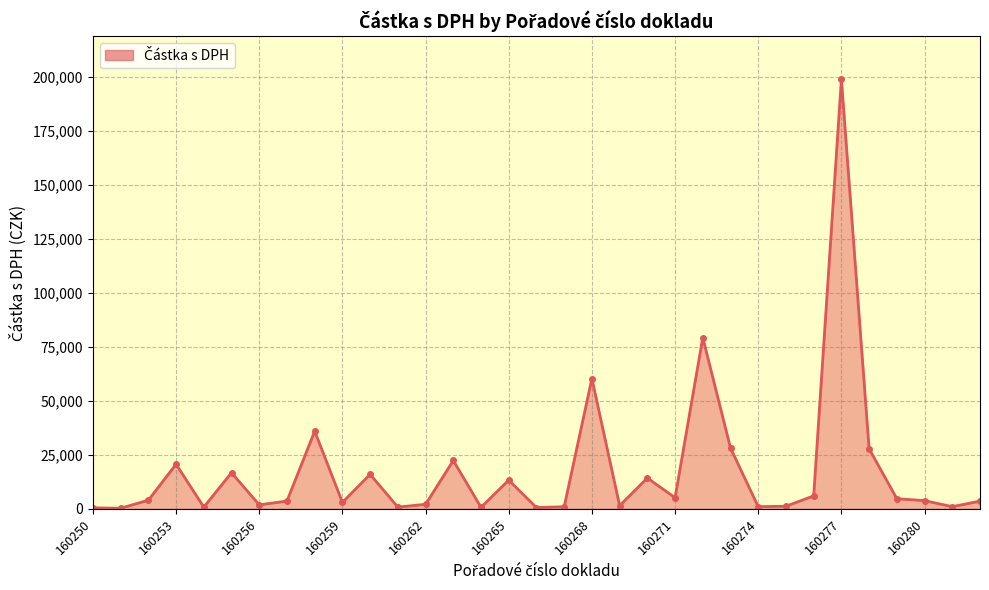

What is the average value?

17615.8